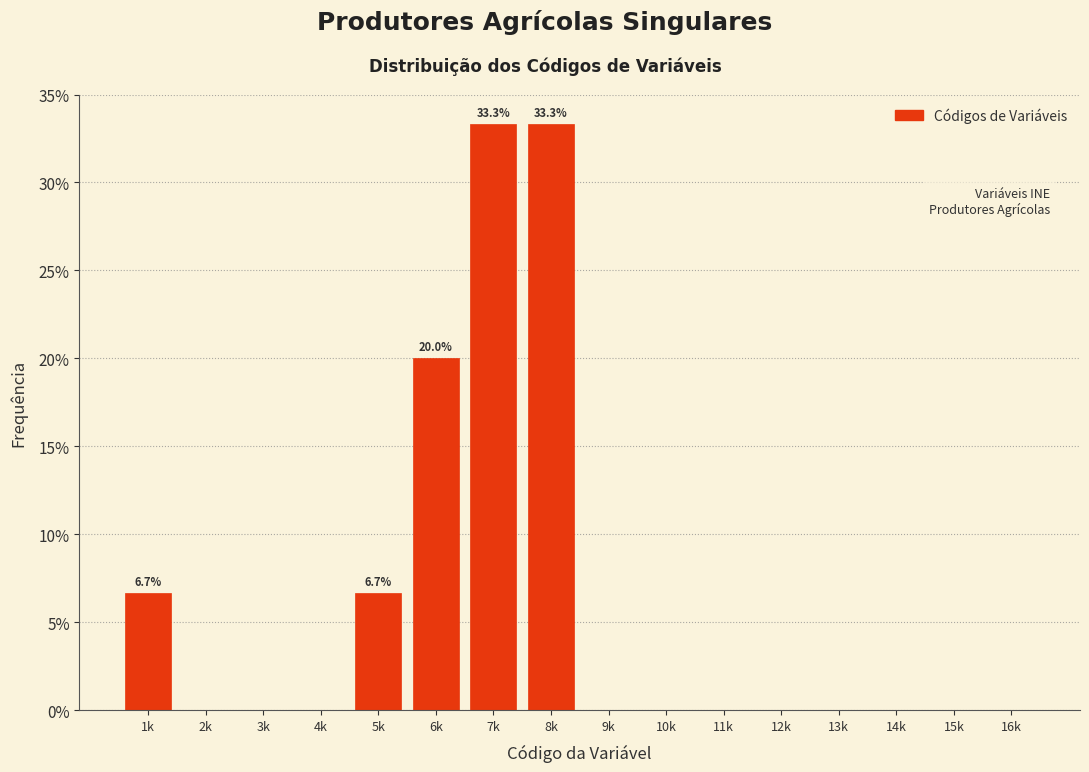

What is the maximum value shown in the chart?

33.3